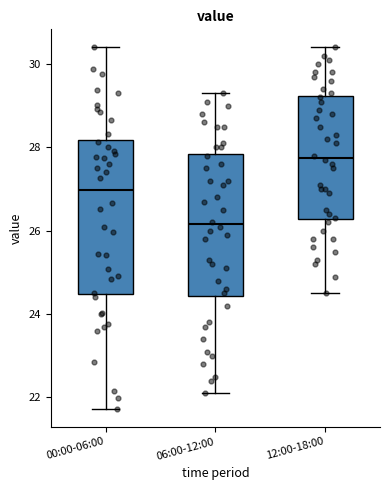

Reading left to right, transcribe this box plot: for each box, give where its median line is, the range the box spans, and where its two whiskers end, as read against the y-axis. The values are not printed on the chart, so give them approximately, as read against the axis.

00:00-06:00: median 27.0, box 24.4 to 28.2, whiskers 21.8 to 30.4
06:00-12:00: median 26.2, box 24.4 to 27.8, whiskers 22.2 to 29.4
12:00-18:00: median 27.8, box 26.2 to 29.2, whiskers 24.6 to 30.4